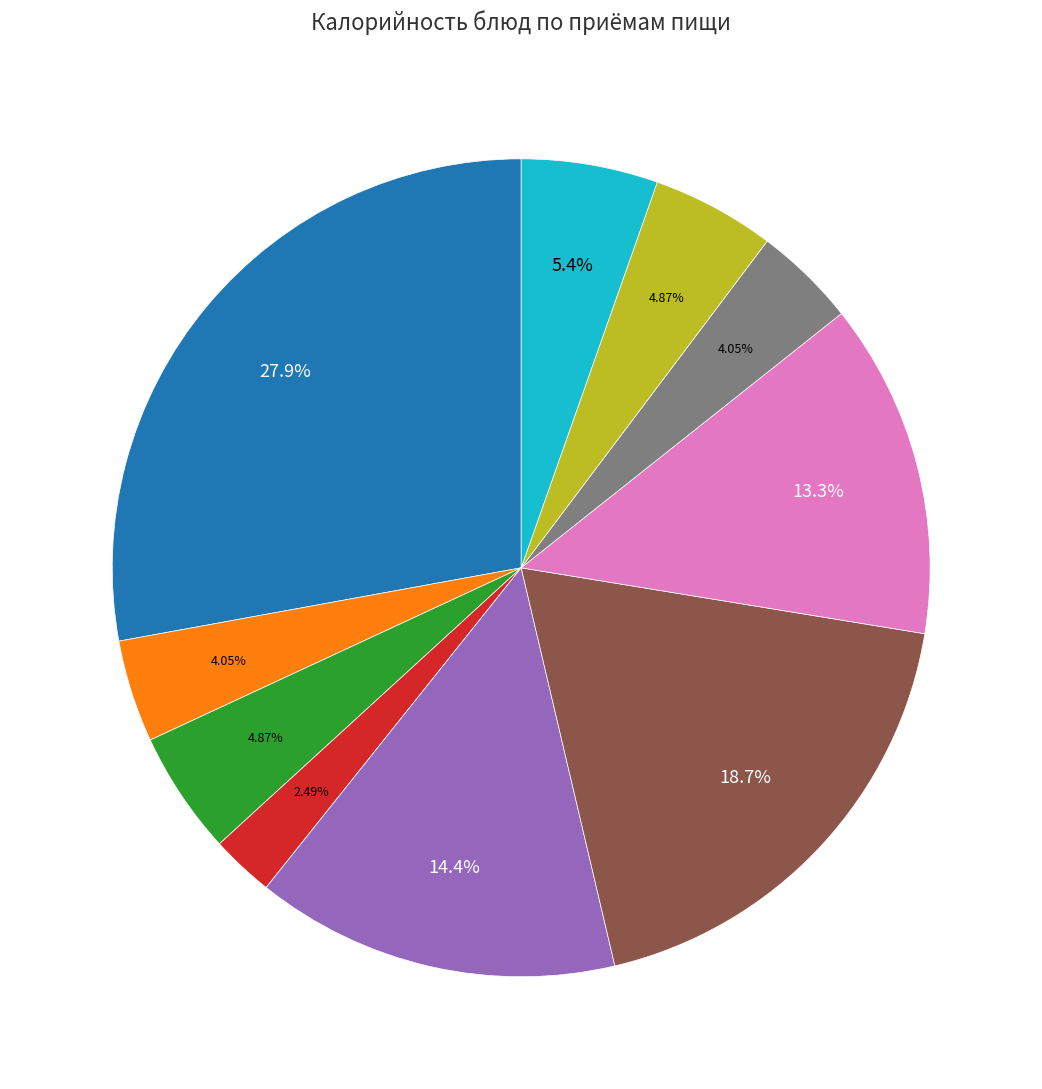

Does any single category account for the majority?

No